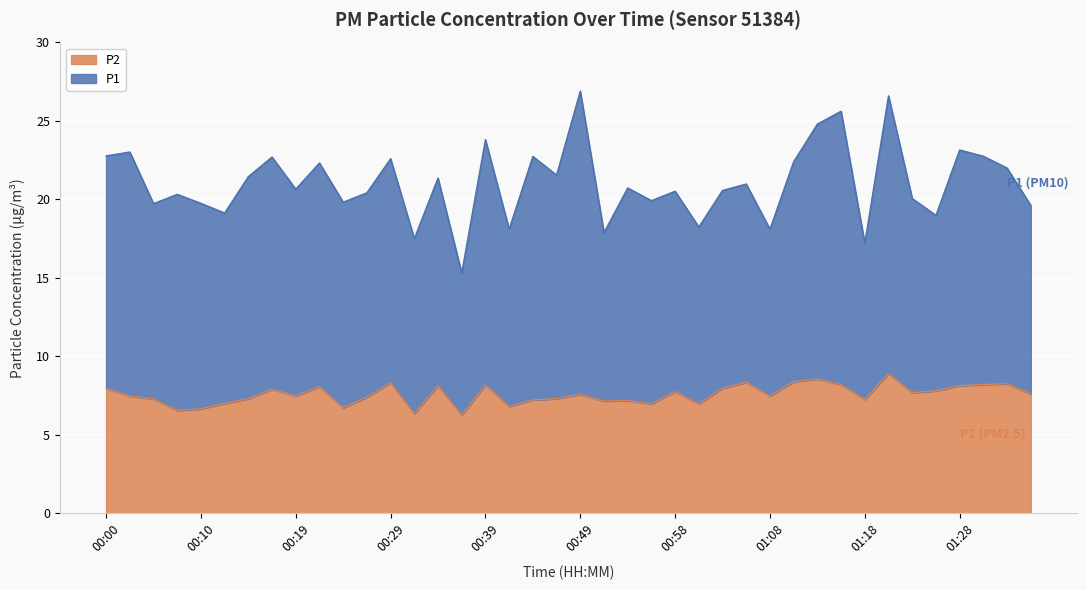

List the labels in order of value, largest first.

01:20, 01:13, 01:11, 01:06, 00:29, 01:32, 01:15, 01:30, 00:39, 00:34, 01:28, 00:22, 01:03, 00:00, 00:17, 01:25, 00:58, 01:23, 01:35, 00:49, 00:02, 00:19, 01:08, 00:27, 00:14, 00:46, 00:05, 01:18, 00:44, 00:53, 00:51, 00:12, 00:56, 01:01, 00:41, 00:24, 00:10, 00:07, 00:32, 00:36